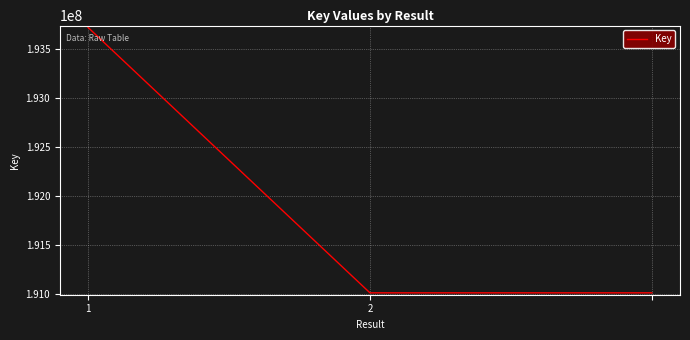

Reading left to right, extract all data points from this chart.

193715931	191010019	191010019